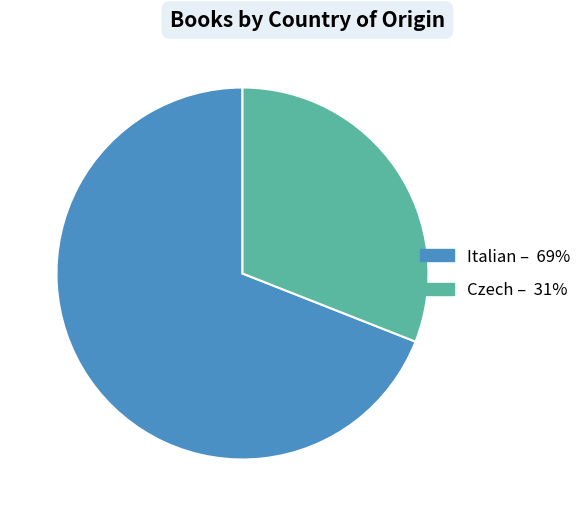

Rank the categories by value from highest to lowest.

Italian, Czech